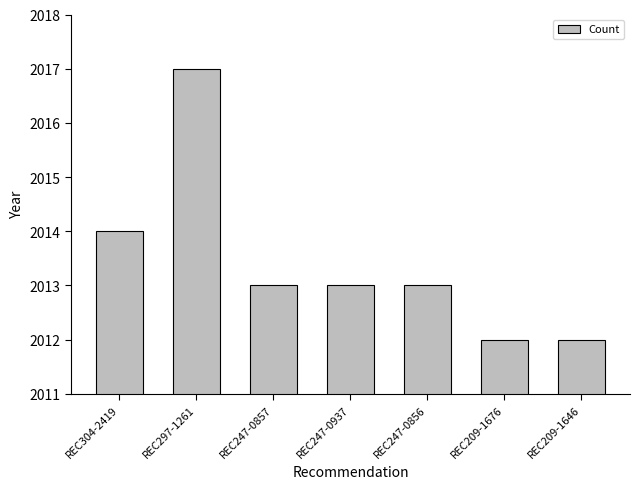

Between REC209-1676 and REC304-2419, which is larger?

REC304-2419